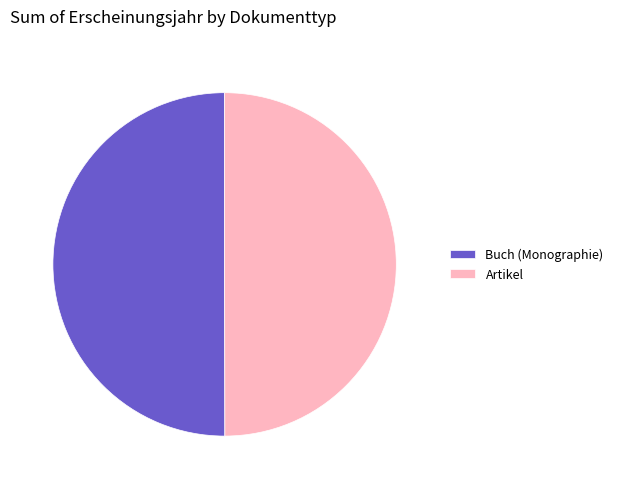

Is the sum of Buch (Monographie) and Artikel greater than half?

Yes